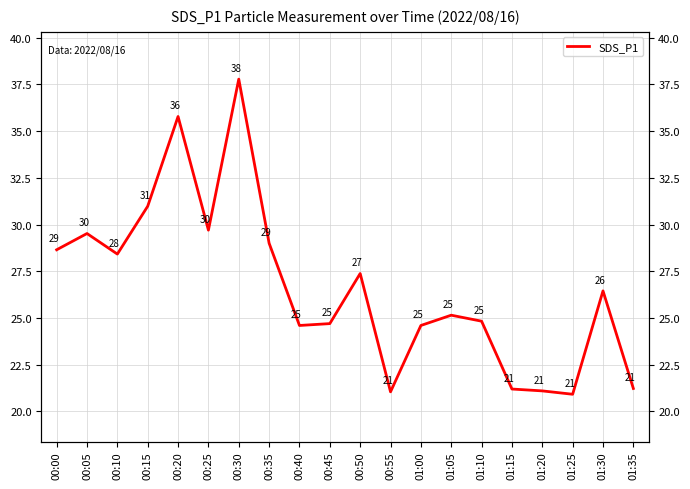

Reading left to right, extract all data points from this chart.

28.6	29.5	28.4	31.0	35.8	29.7	37.8	29.0	24.6	24.7	27.4	21.1	24.6	25.1	24.8	21.2	21.1	20.9	26.4	21.2